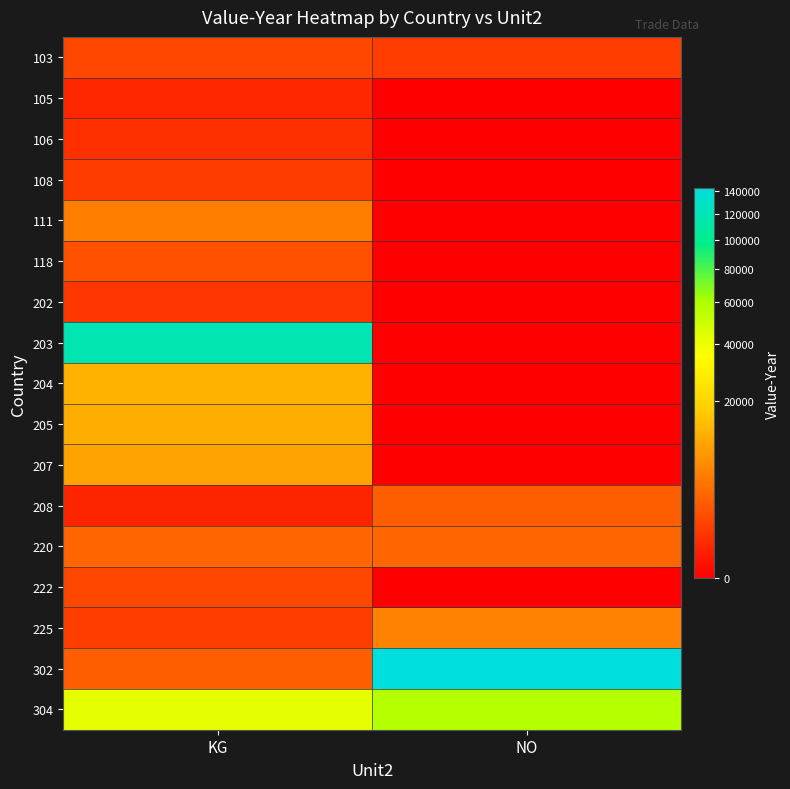

What is the difference between the highest and lowest values at KG?

117856